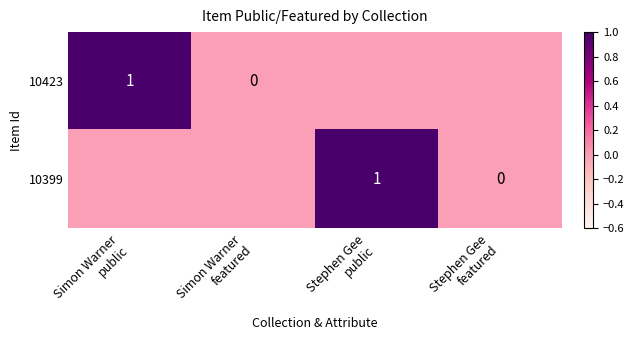

Rank the series by their maximum value, from lowest to highest.

10423, 10399